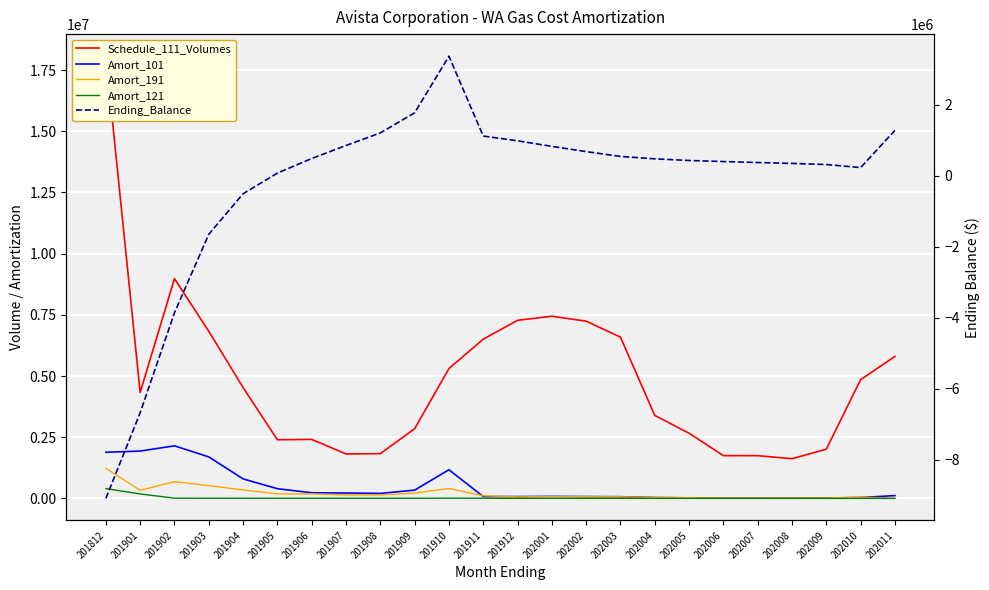

Reading left to right, extract all data points from this chart.

Schedule_111_Volumes: 18064862	4326716	8977809	6826624	4528915	2394969	2410231	1815710	1827018	2844010	5304408	6504463	7275662	7441465	7239397	6588074	3389688	2662302	1746909	1745062	1621230	2009009	4850551	5799551
Amort_101: 1883313	1933822	2146551	1695296	796356	395725	229147	219535	203412	336657	1169758	74850	73778	81400	74260	68455	35503	21175	13585	10770	9158	11645	36717	113128
Amort_191: 1229205	329912	684558	520530	345330	182616	183780	138448	139310	216856	404461	104887	63487	77019	74928	68187	35083	27555	18081	18061	16780	20793	50203	9063
Amort_121: 399712	182100	8486	5542	5207	4678	4337	6386	6558	5262	8961	7404	1668	1822	1610	1402	292	1039	0	0	0	0	0	0
Ending_Balance: -9086016	-6674124	-3857211	-1647699	-505686	76361	486225	853657	1207650	1773241	3368006	1119594	985404	828905	681221	545708	477435	431540	401519	373794	348888	317400	231222	1278122